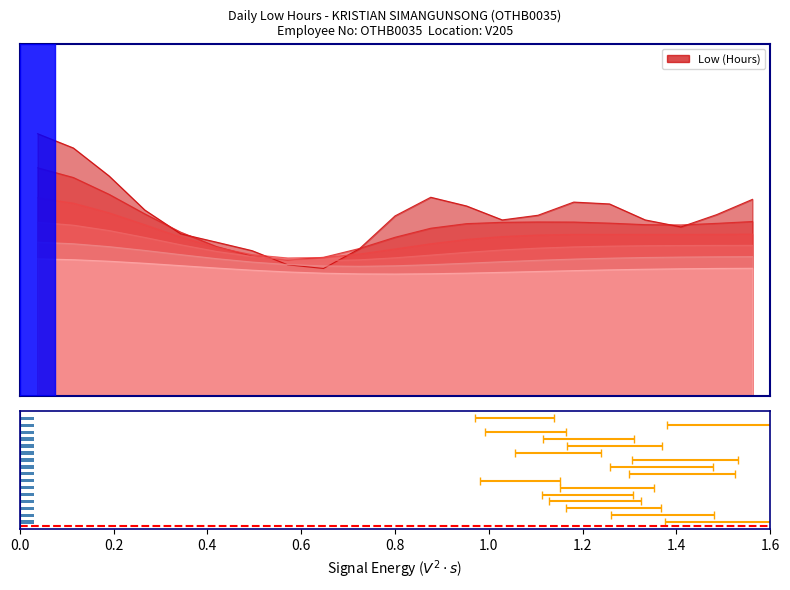

How many values exceed 12?

13